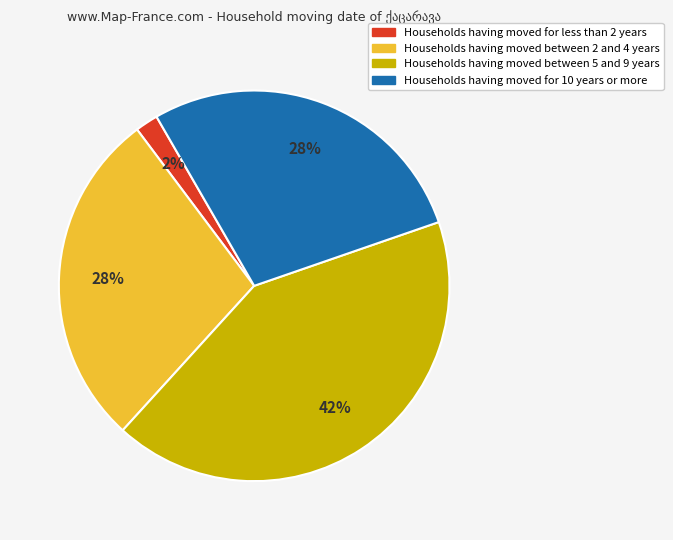

To the nearest percent, what is the difference between the largest and smallest slice percentages?

40%